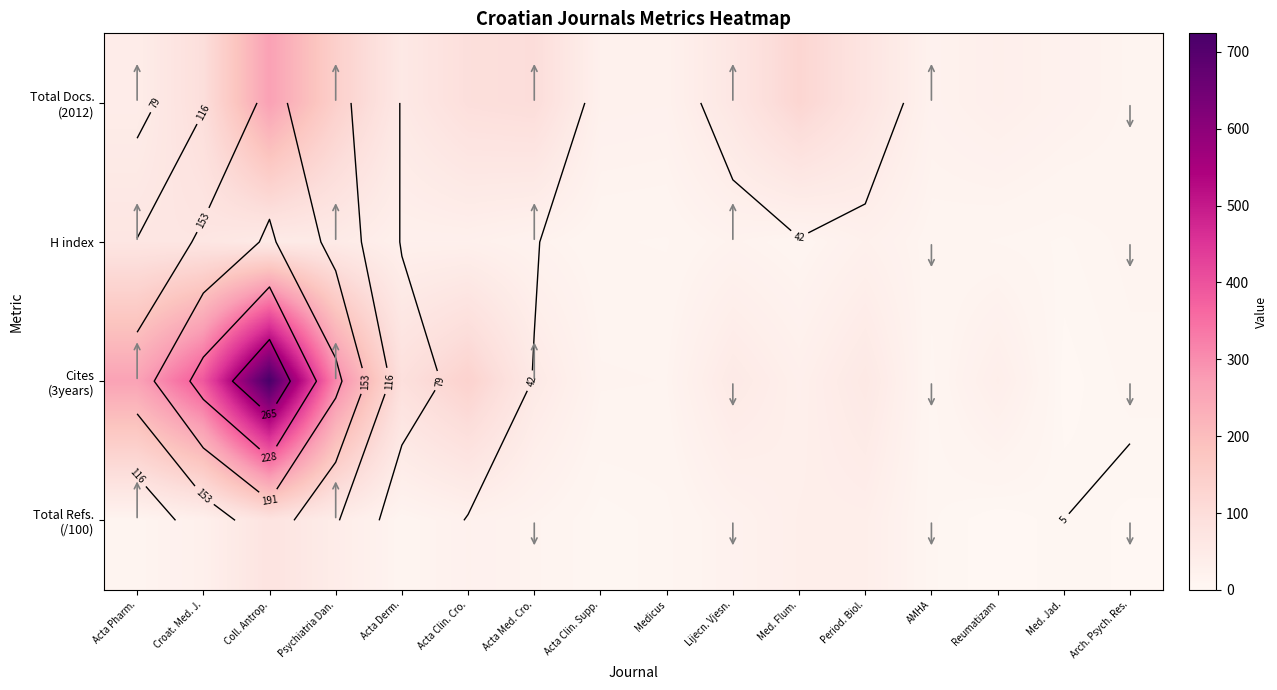

Rank the categories by H index value from lowest to highest.

Med. Jad., Medicus, Reumatizam, Acta Clin. Supp., Med. Flum., Arch. Psych. Res., AMHA, Lijecn. Vjesn., Acta Med. Cro., Period. Biol., Acta Derm., Acta Clin. Cro., Coll. Antrop., Psychiatria Dan., Acta Pharm., Croat. Med. J.